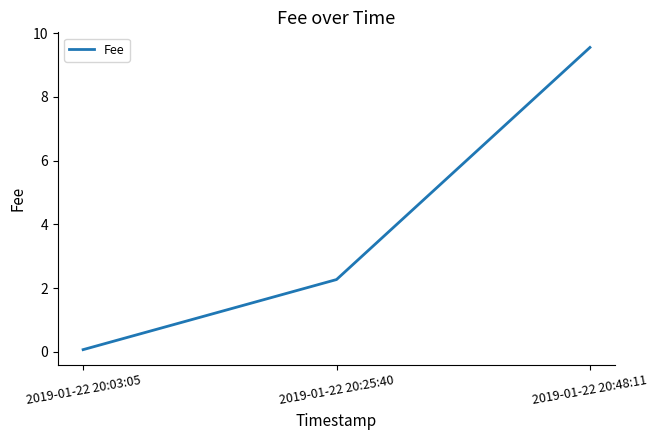

What value does the data have at 2019-01-22 20:48:11?

9.5